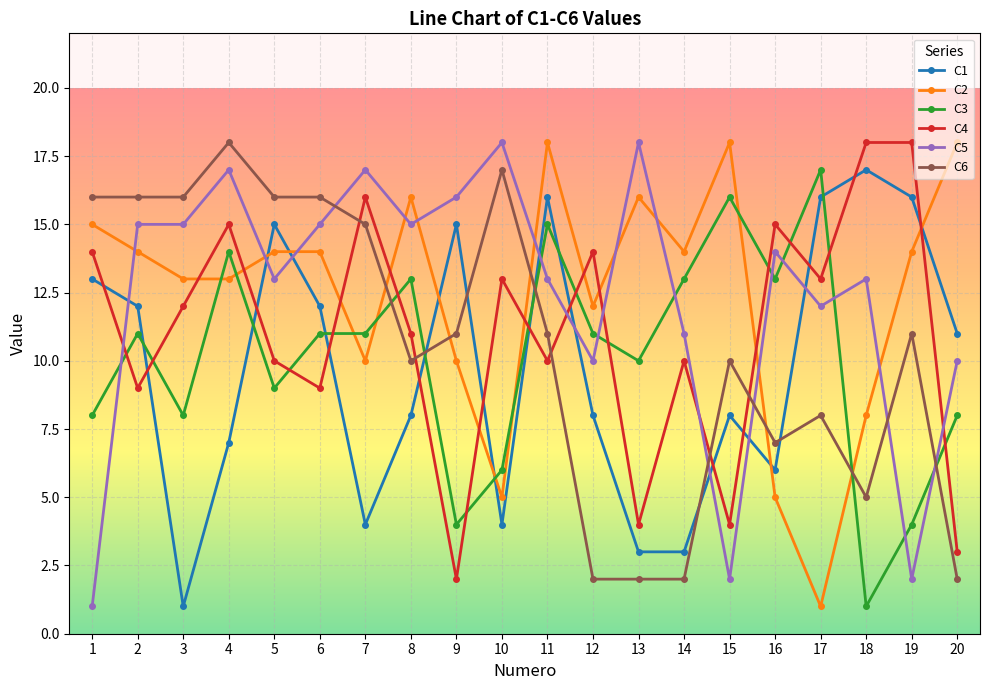

Which category has the highest value in the C1 series?

18